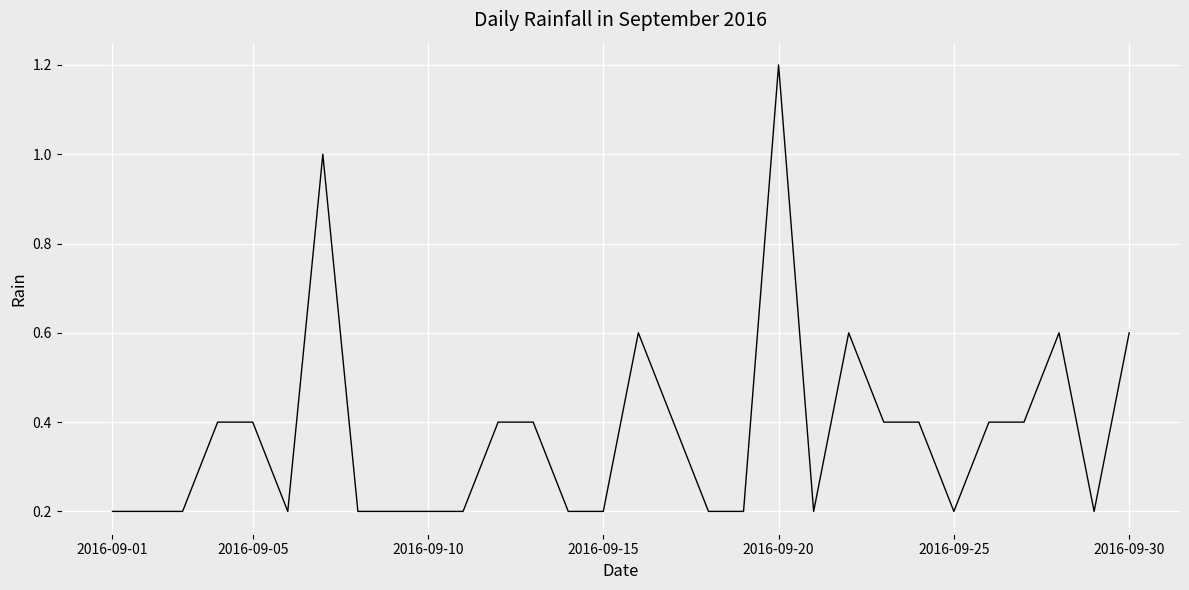

What is the maximum value shown in the chart?

1.2